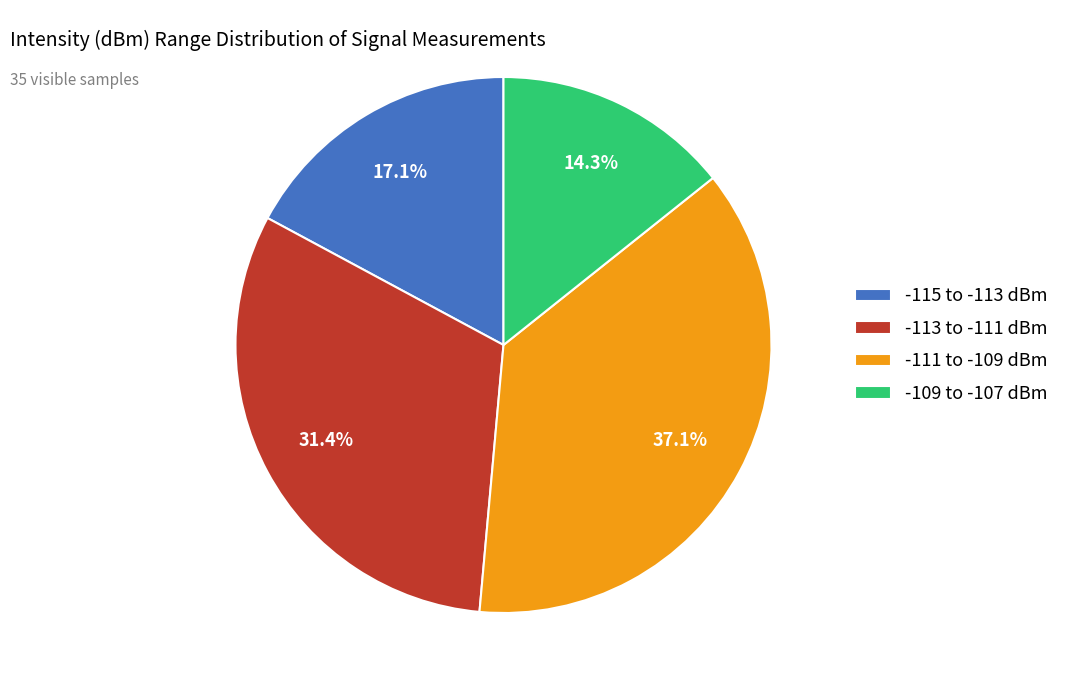

Is -113 to -111 dBm the majority of the pie?

No